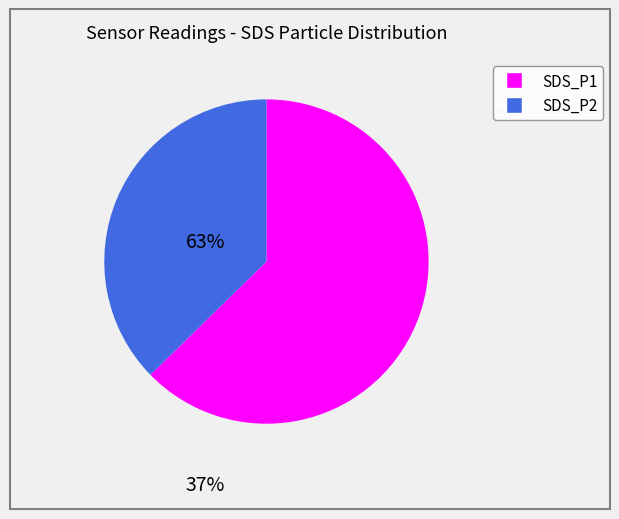

Which category has the smallest portion of the pie?

SDS_P2